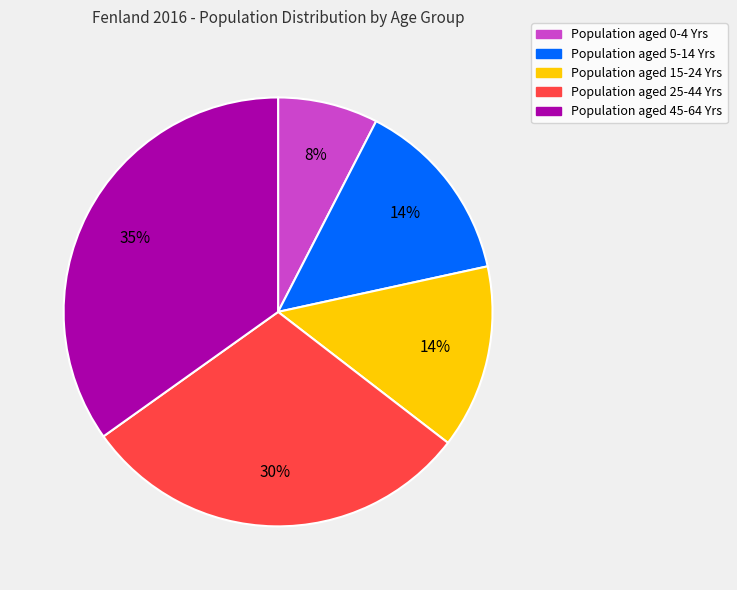

Is the sum of Population aged 45-64 Yrs and Population aged 15-24 Yrs greater than half?

No